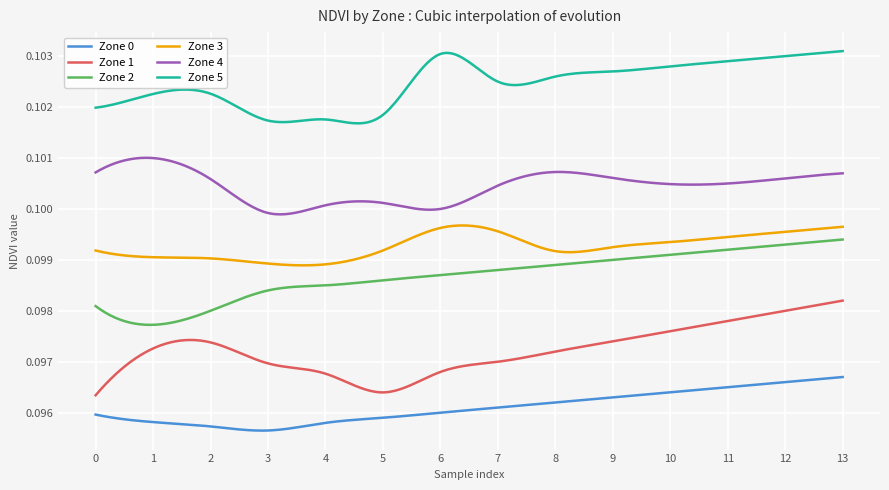

Which series has the largest total across all categories?

Zone 5